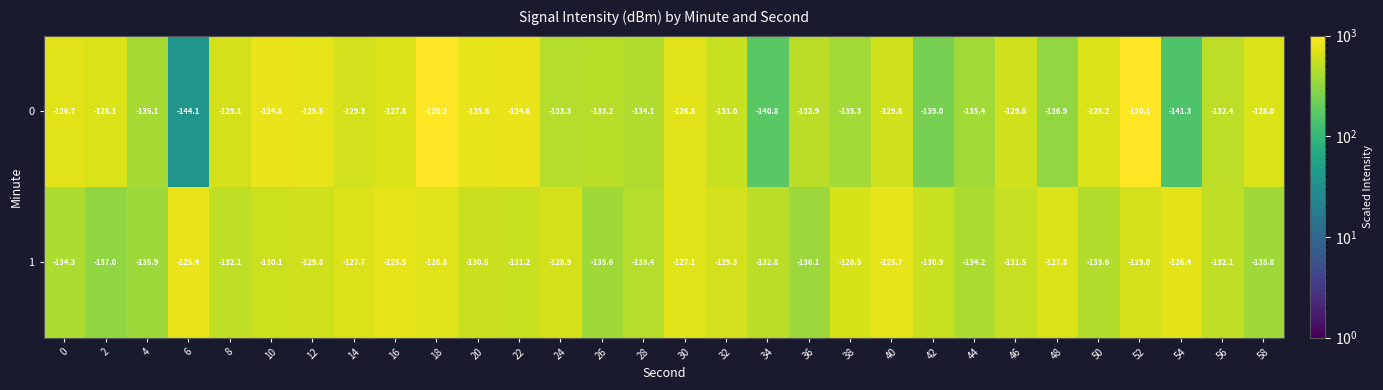

Count the number of data series in this chart.

2